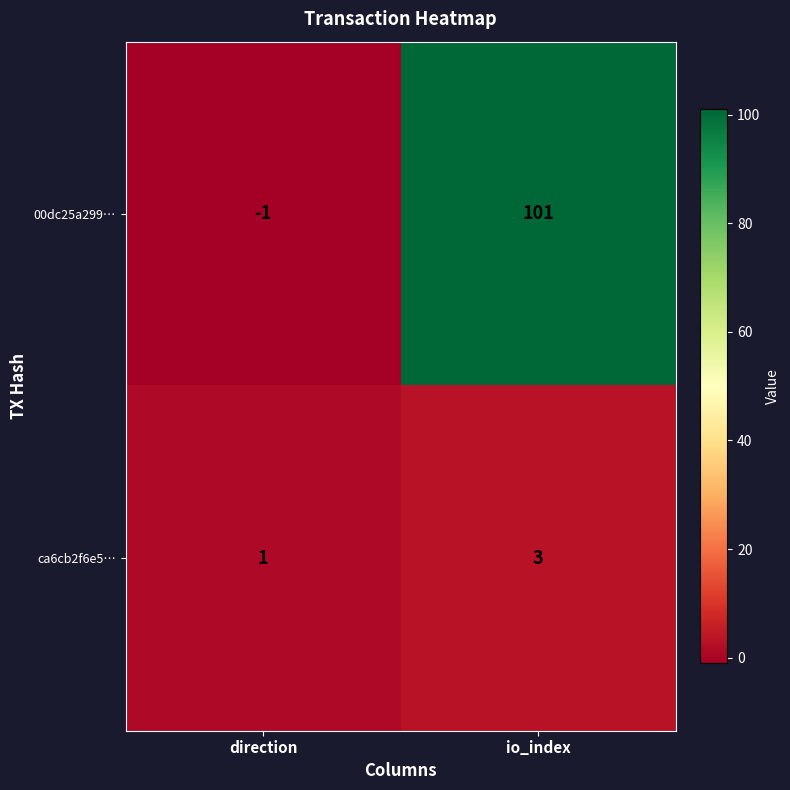

Which category has the highest value across all series?

io_index